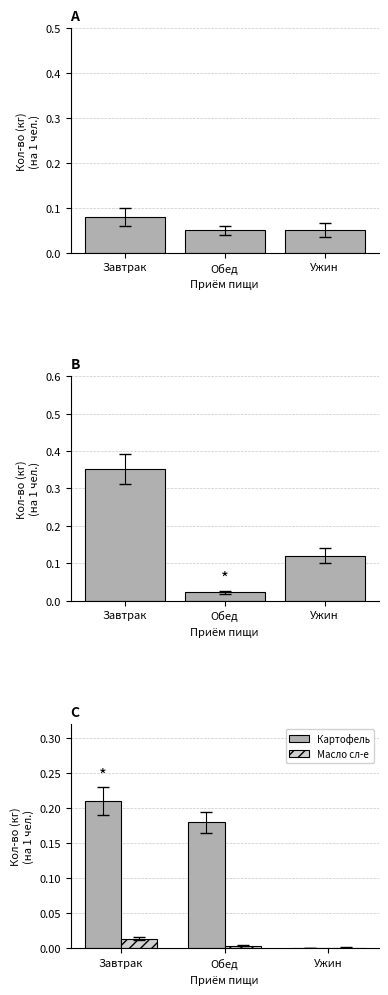

What is the label of the 1st bar from the left?

Завтрак